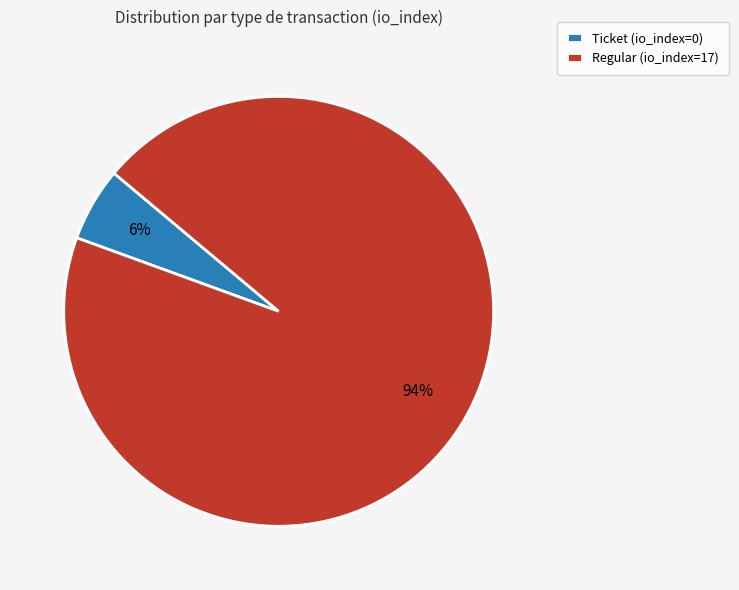

How many slices are in this pie chart?

2